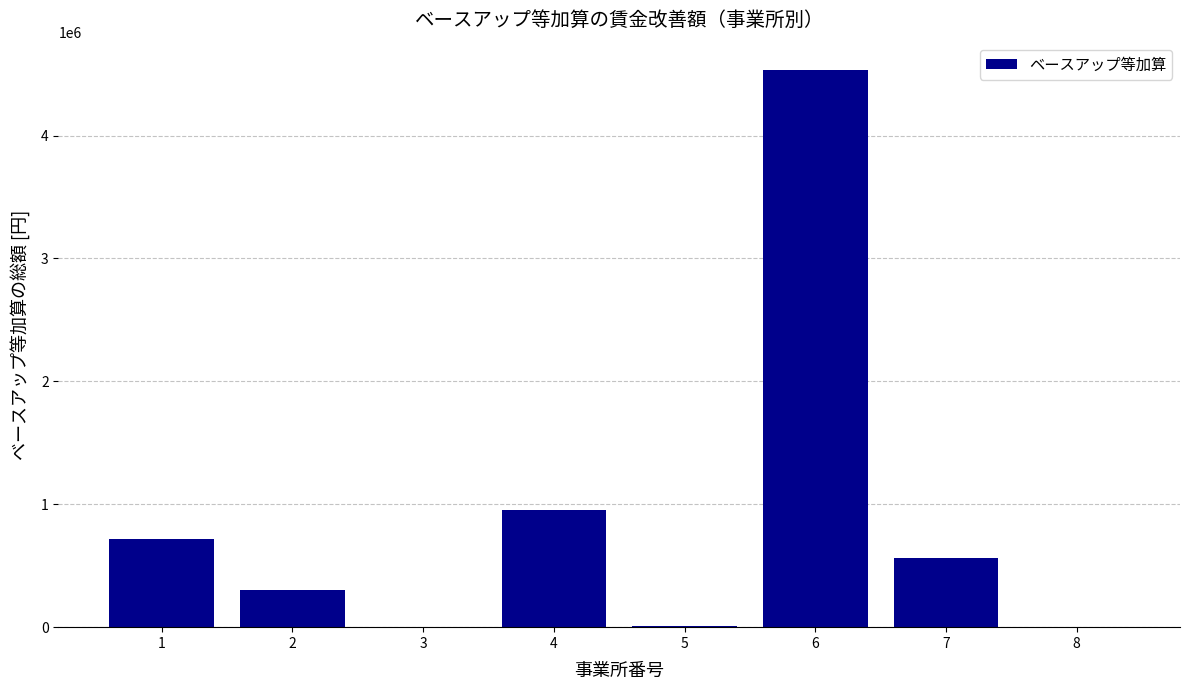

What is the change in value from 6 to 7?

-3969616